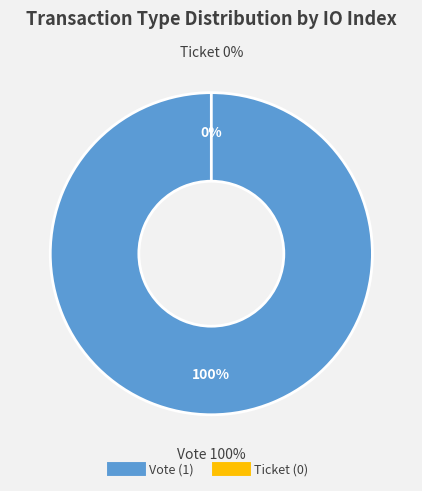

Is Ticket the majority of the pie?

No